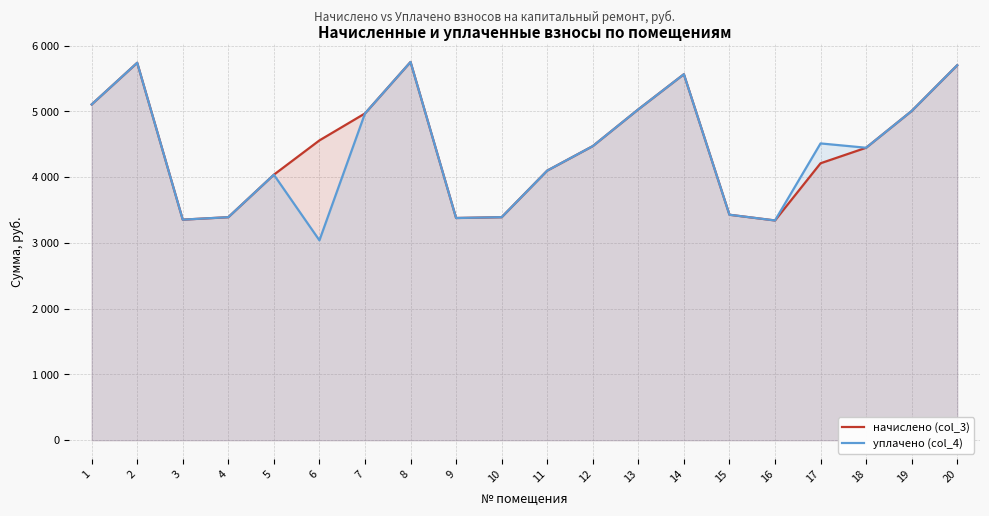

At which label is уплачено (col_4) closest to 4394?

18